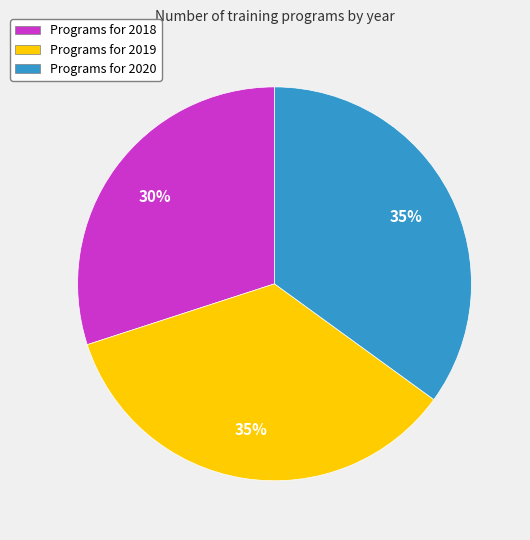

What percentage is the Programs for 2020 slice, to the nearest percent?

35%